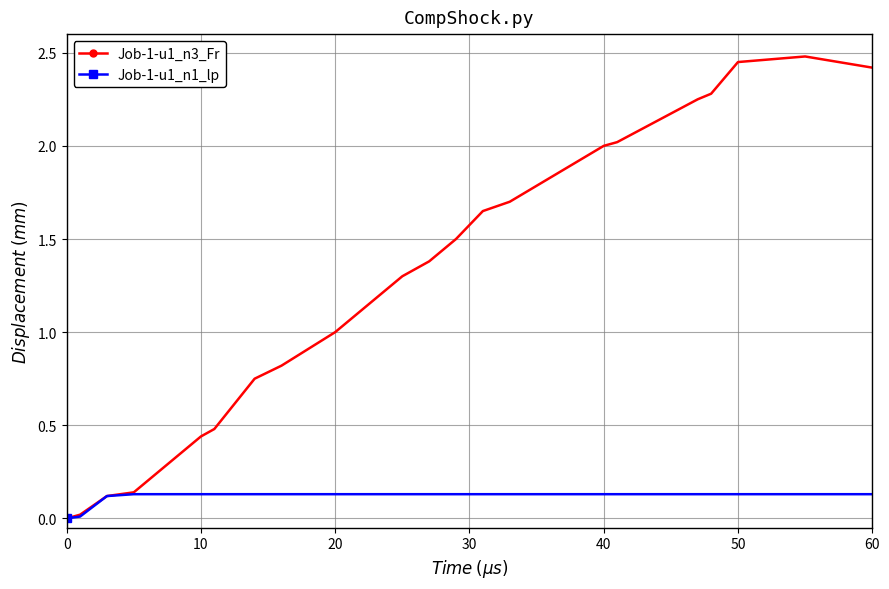

List the series in order of their peak value, lowest first.

Job-1-u1_n1_lp, Job-1-u1_n3_Fr